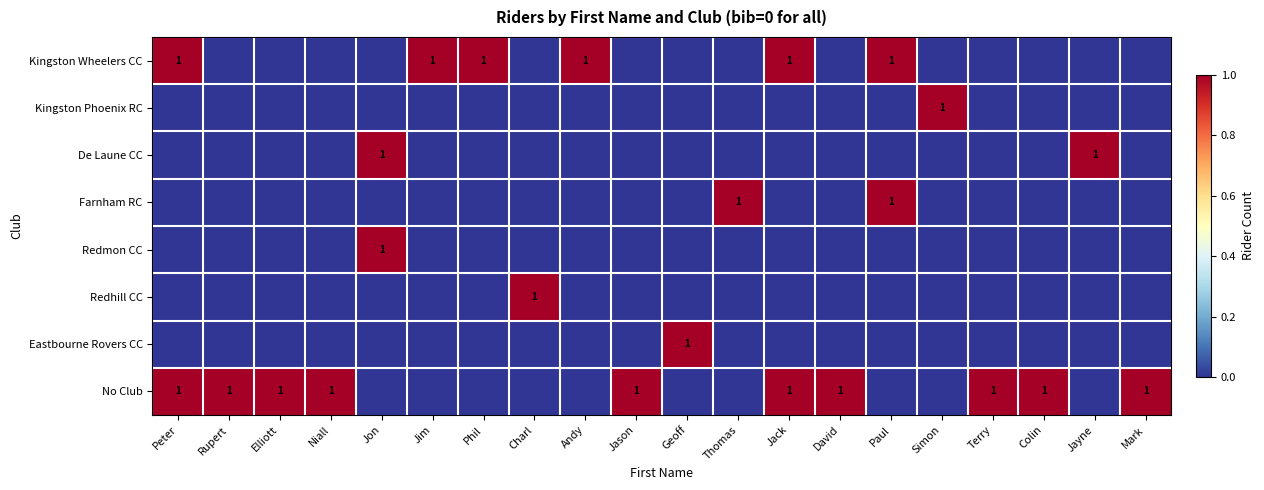

The No Club series shows 2 at Terry. True or false?

False